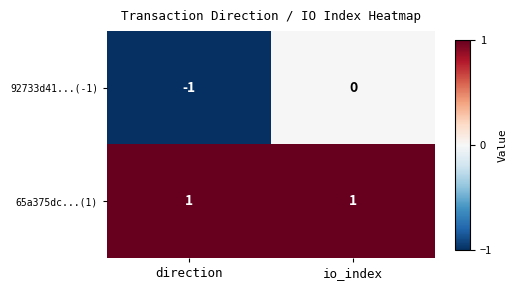

List the labels in order of 92733d41...(-1) value, smallest first.

direction, io_index